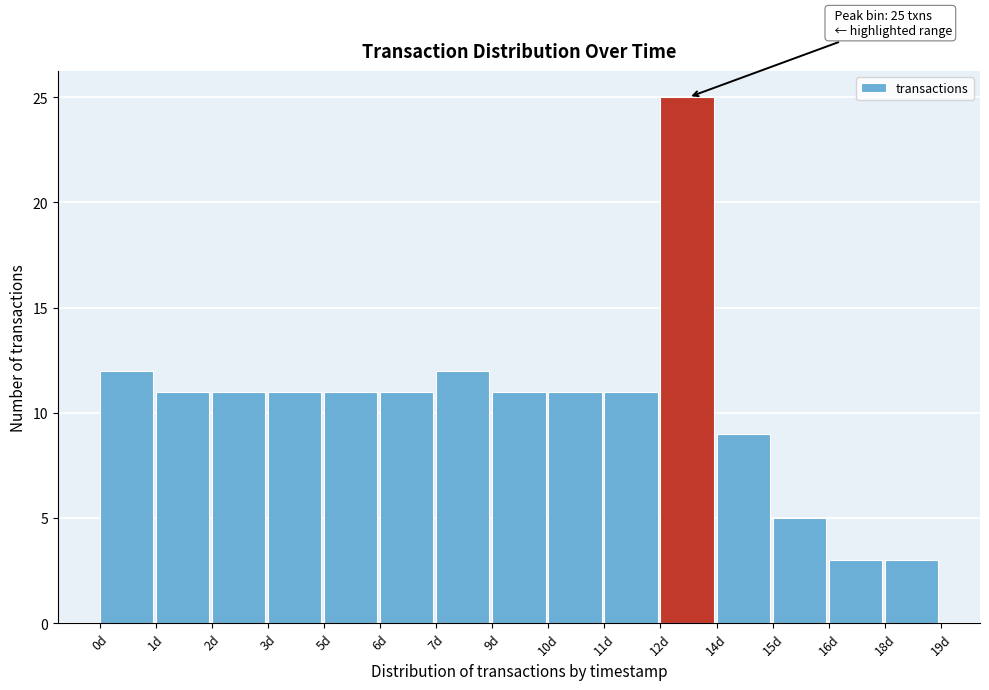

Reading right to left, what are all the values shown in this chart?

3	3	5	9	25	11	11	11	12	11	11	11	11	11	12